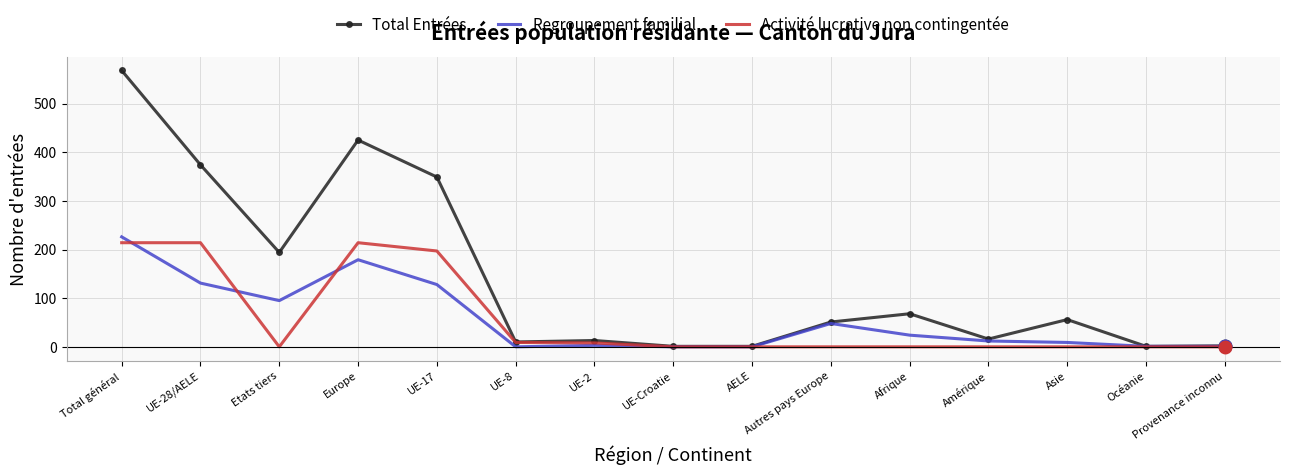

Between UE-28/AELE and Asie, which series saw the biggest shift?

Total Entrées